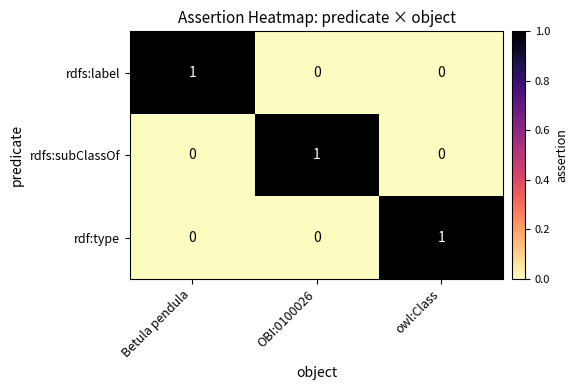

Reading left to right, extract all data points from this chart.

rdfs:label: Betula pendula=1	OBI:0100026=0	owl:Class=0
rdfs:subClassOf: Betula pendula=0	OBI:0100026=1	owl:Class=0
rdf:type: Betula pendula=0	OBI:0100026=0	owl:Class=1